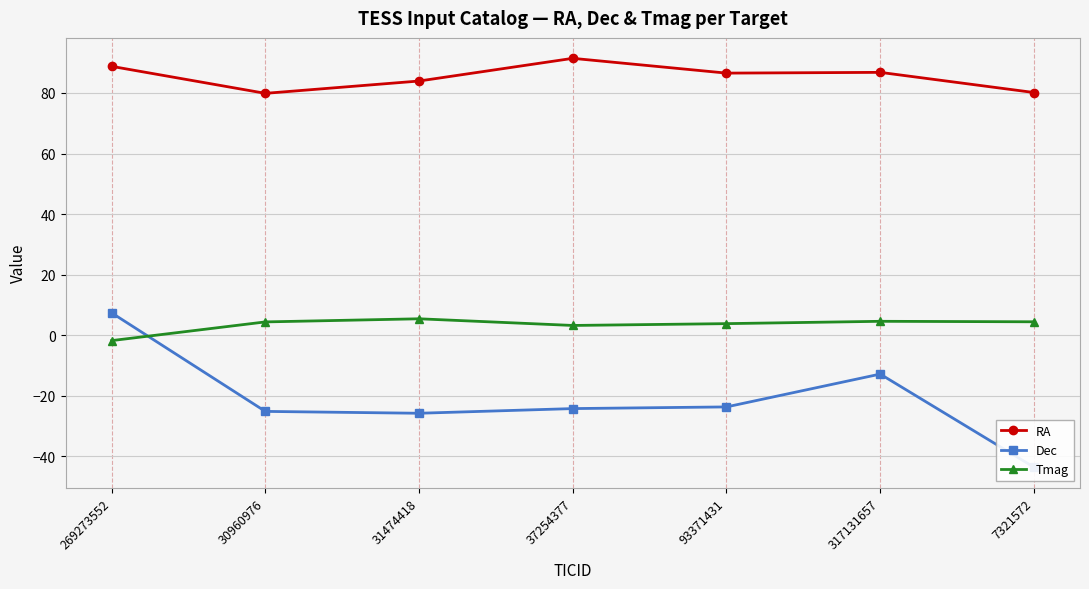

What is the highest value of the Dec series?

7.4